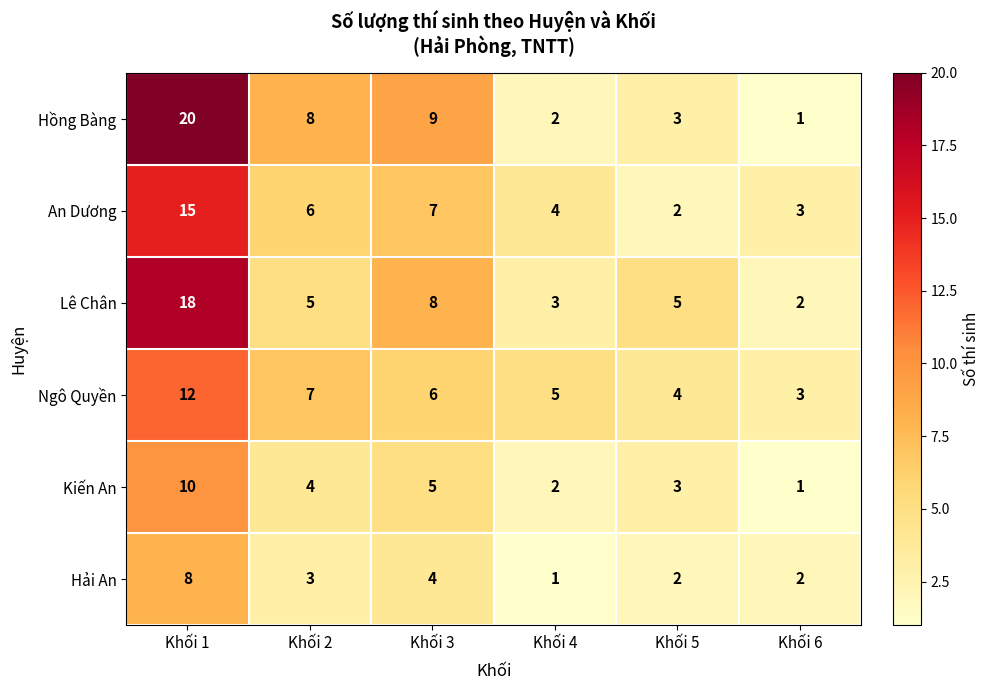

How many series are shown in this chart?

6